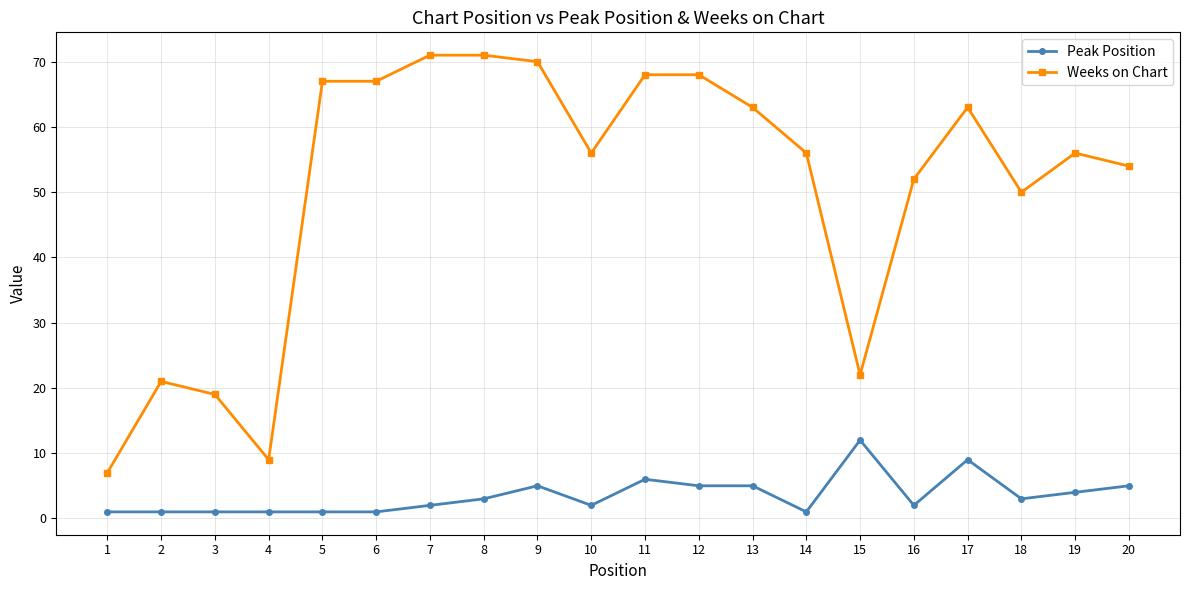

True or false: Weeks on Chart and Peak Position cross at least once.

False